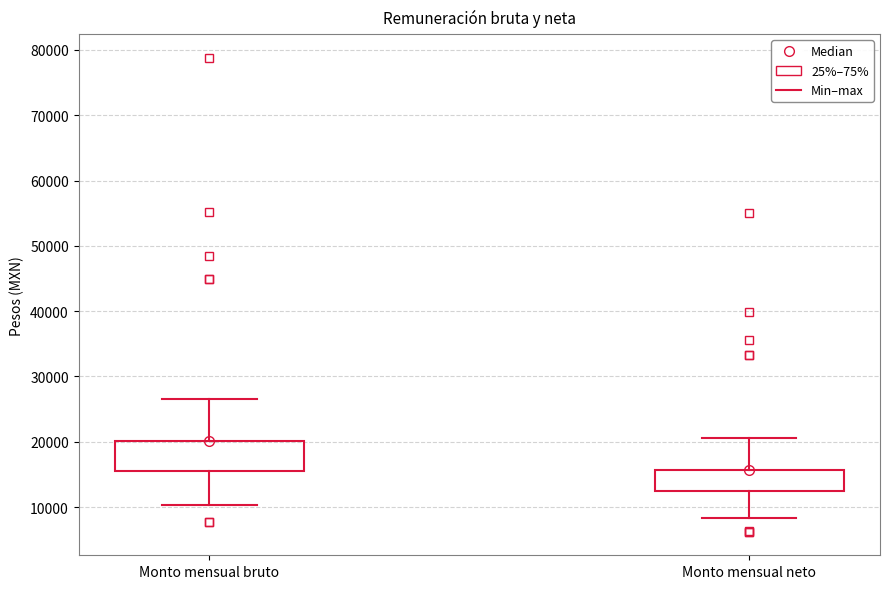

Reading left to right, transcribe this box plot: for each box, give where its median line is, the range the box spans, and where its two whiskers end, as read against the y-axis. The values are not printed on the chart, so give them approximately, as read against the axis.

Monto mensual bruto: median 20000 (drawn on the box's upper edge), box 16000 to 20000, whiskers 10000 to 27000
Monto mensual neto: median 16000 (drawn on the box's upper edge), box 12000 to 16000, whiskers 8000 to 21000